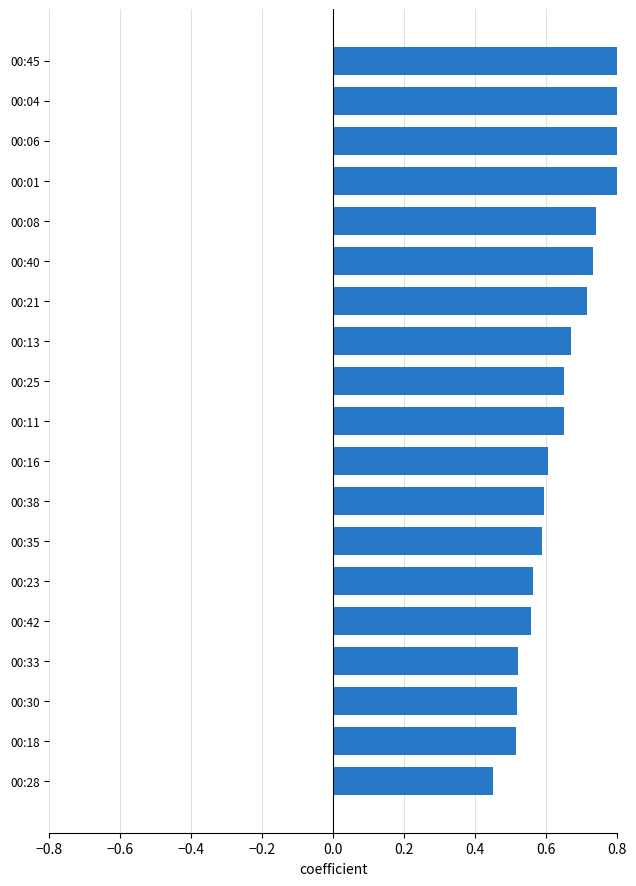

Does the chart contain any negative values?

No